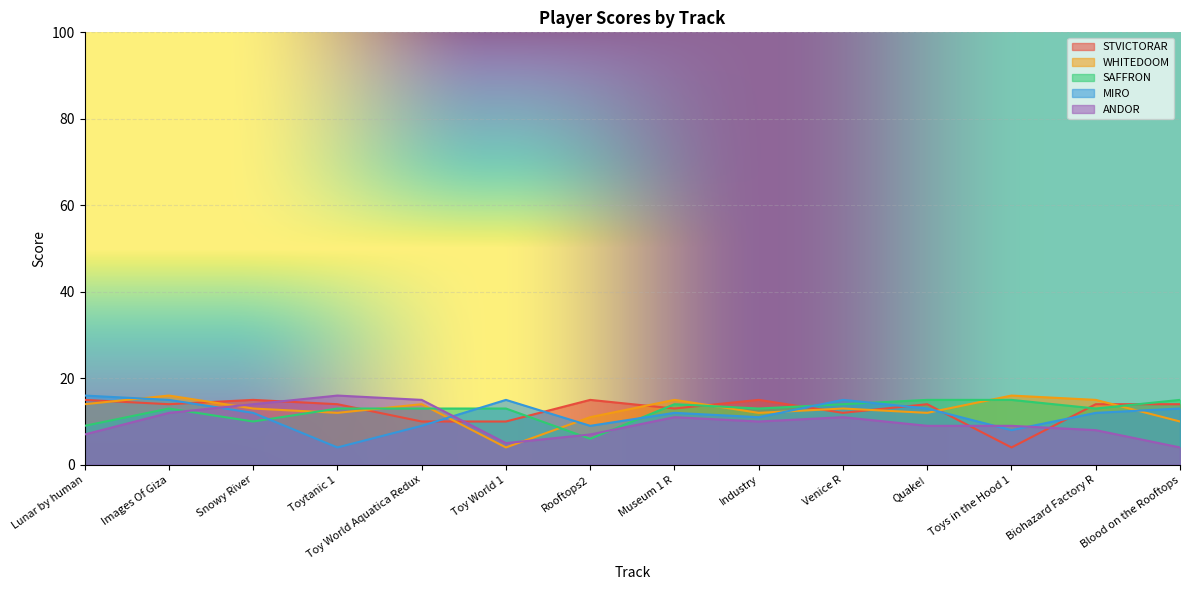

What is the average value of the MIRO series?

12